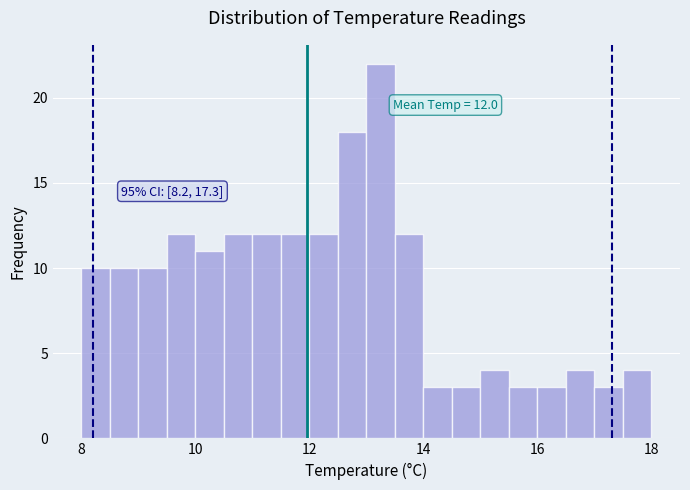

Read against the x-axis, roughly where is the centre of the tallest bar?

13.2